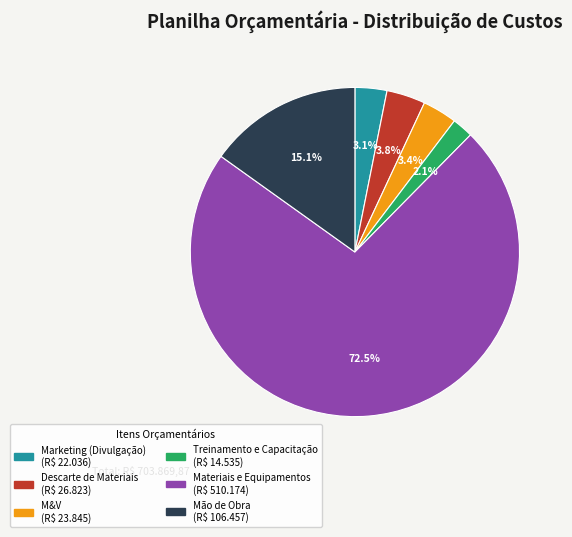

Approximately how many times larger is the value at Mão de Obra compared to Descarte de Materiais?

4.0